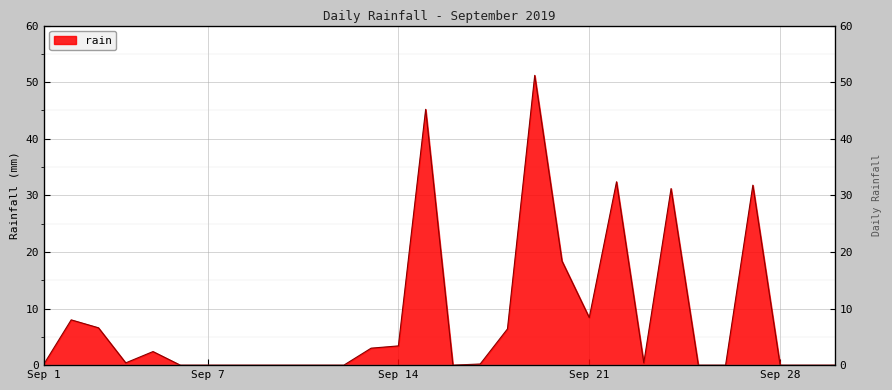

How many interior local peaks (higher than both neighbors) does the data have?

7